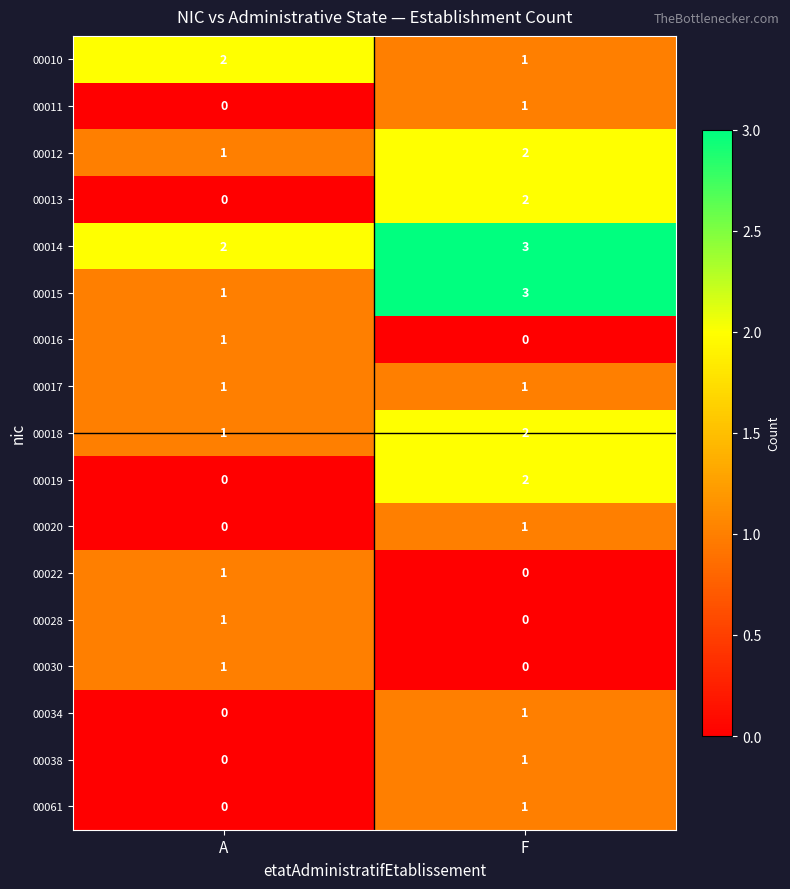

The value of 00034 at F is 1. True or false?

True